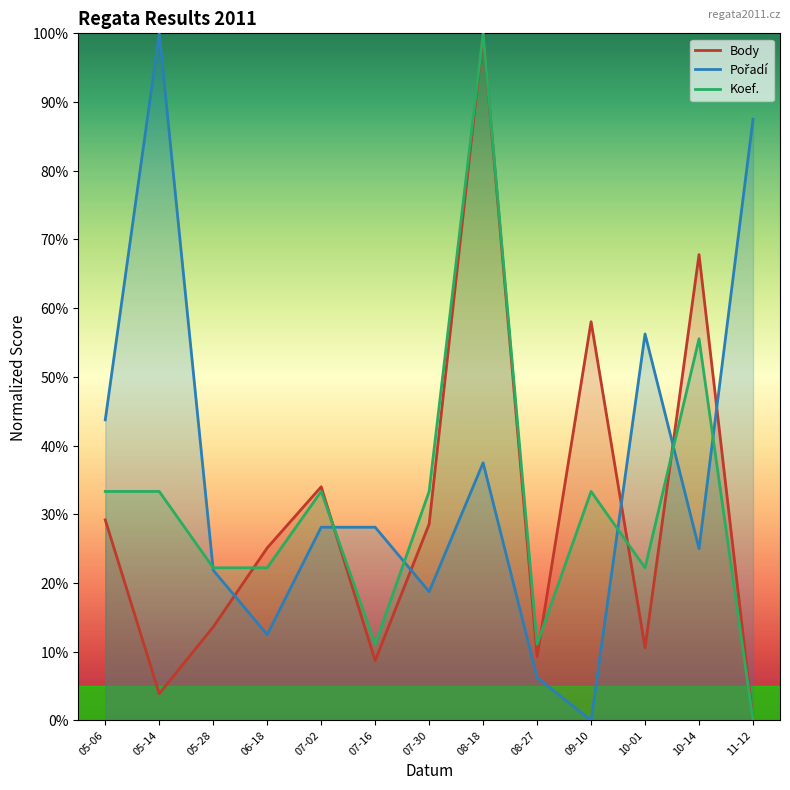

Between 07-16 and 07-30, which series saw the biggest shift?

Koef.